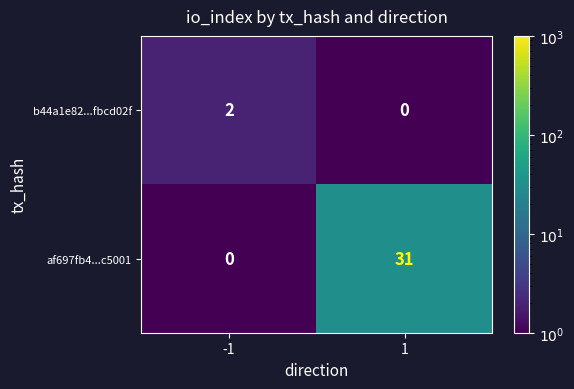

Read the af697fb4...c5001 value at 1.

31